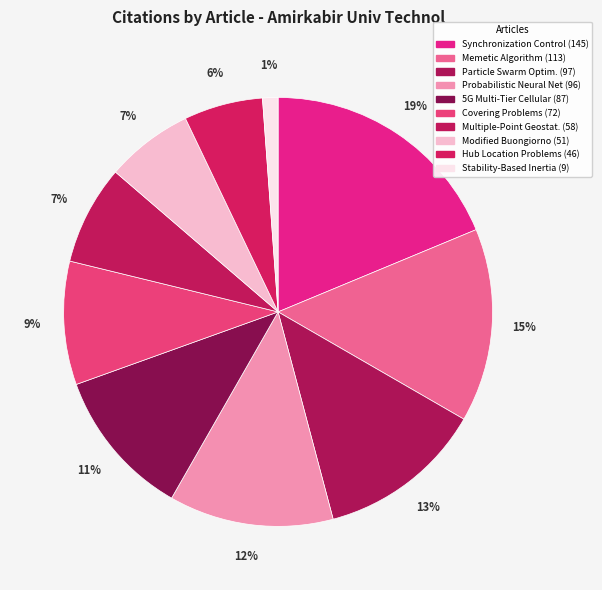

Count the number of slices in the pie.

10